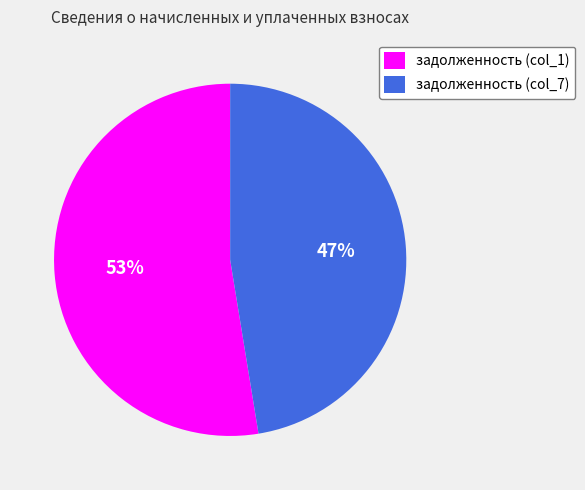

Is the sum of задолженность (col_1) and задолженность (col_7) greater than half?

Yes